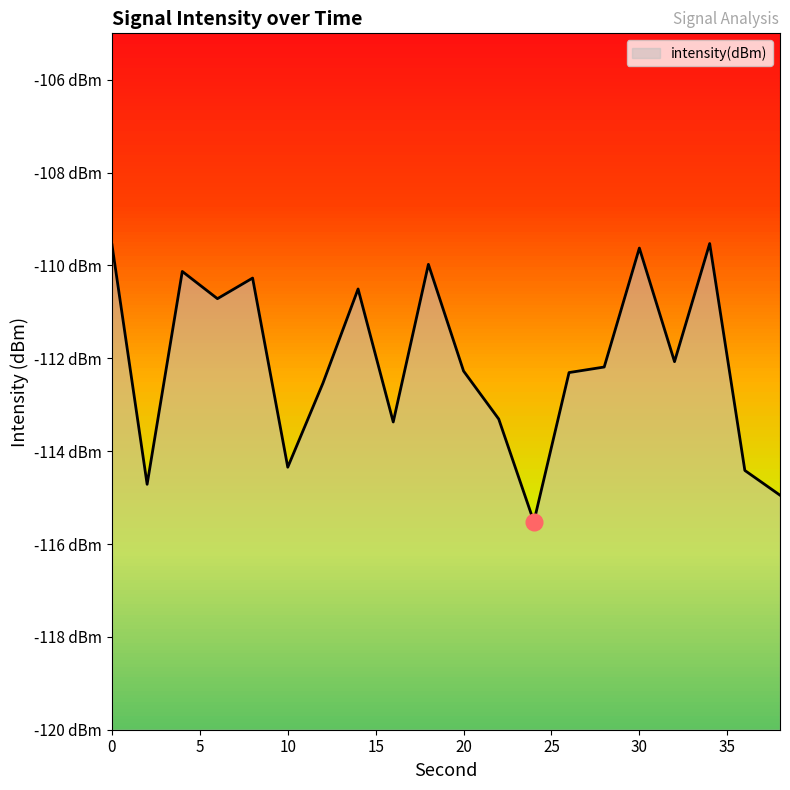

What is the greatest value displayed?

-109.5